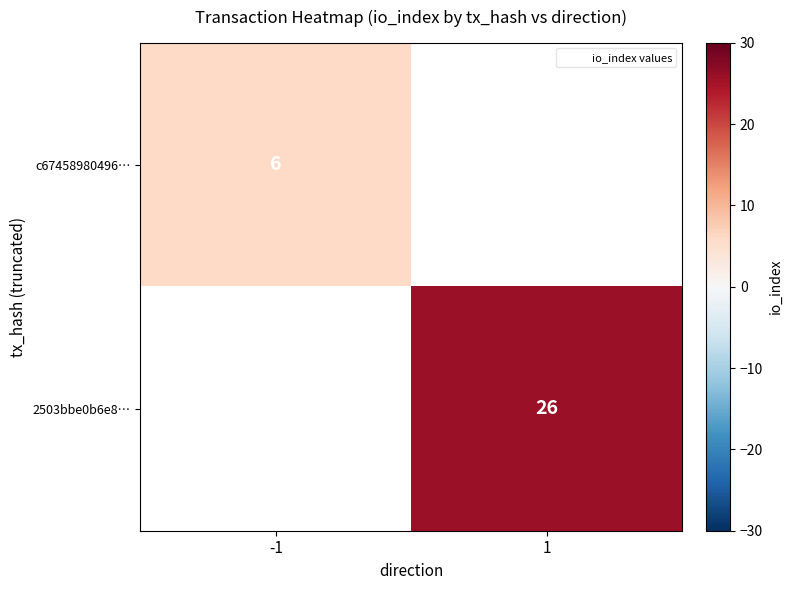

Between 1 and -1, which is larger?

-1